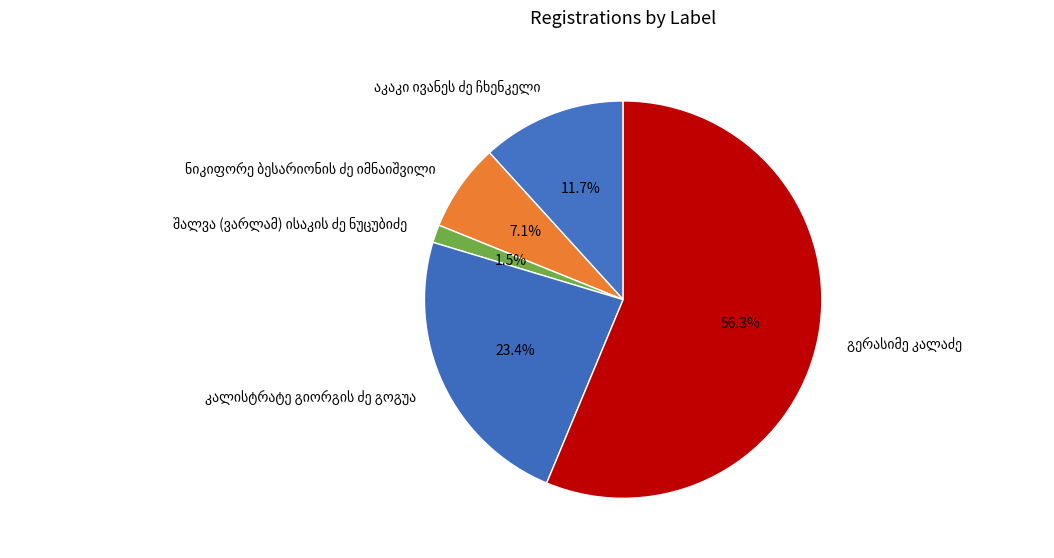

Is there any slice that represents more than half of the pie?

Yes